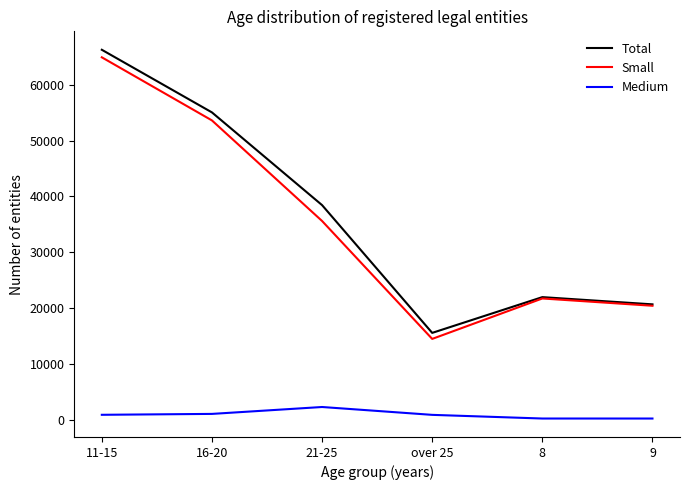

At which label does Small first exceed 35605?

11-15